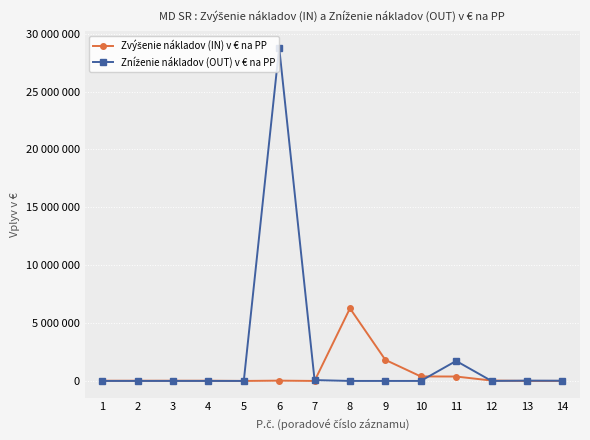

At which label does Zvýšenie nákladov (IN) v € na PP reach its peak?

8